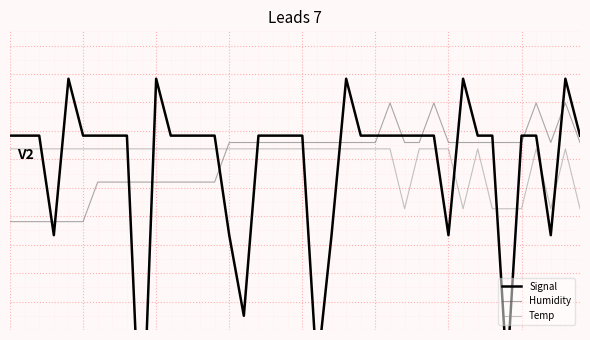

Reading left to right, list all the values displayed in this chart.

Signal: 0=0.8	1=0.8	2=0.8	3=-2.7	4=2.8	5=0.8	6=0.8	7=0.8	8=0.8	9=-11.0	10=2.8	11=0.8	12=0.8	13=0.8	14=0.8	15=-2.7	16=-5.5	17=0.8	18=0.8	19=0.8	20=0.8	21=-7.5	22=-2.7	23=2.8	24=0.8	25=0.8	26=0.8	27=0.8	28=0.8	29=0.8	30=-2.7	31=2.8	32=0.8	33=0.8	34=-7.5	35=0.8	36=0.8	37=-2.7	38=2.8	39=0.8
Humidity: 0=-2.2	1=-2.2	2=-2.2	3=-2.2	4=-2.2	5=-2.2	6=-0.8	7=-0.8	8=-0.8	9=-0.8	10=-0.8	11=-0.8	12=-0.8	13=-0.8	14=-0.8	15=0.6	16=0.6	17=0.6	18=0.6	19=0.6	20=0.6	21=0.6	22=0.6	23=0.6	24=0.6	25=0.6	26=2.0	27=0.6	28=0.6	29=2.0	30=0.6	31=0.6	32=0.6	33=0.6	34=0.6	35=0.6	36=2.0	37=0.6	38=2.0	39=0.6
Temp: 0=0.4	1=0.4	2=0.4	3=0.4	4=0.4	5=0.4	6=0.4	7=0.4	8=0.4	9=0.4	10=0.4	11=0.4	12=0.4	13=0.4	14=0.4	15=0.4	16=0.4	17=0.4	18=0.4	19=0.4	20=0.4	21=0.4	22=0.4	23=0.4	24=0.4	25=0.4	26=0.4	27=-1.7	28=0.4	29=0.4	30=0.4	31=-1.7	32=0.4	33=-1.7	34=-1.7	35=-1.7	36=0.4	37=-1.7	38=0.4	39=-1.7